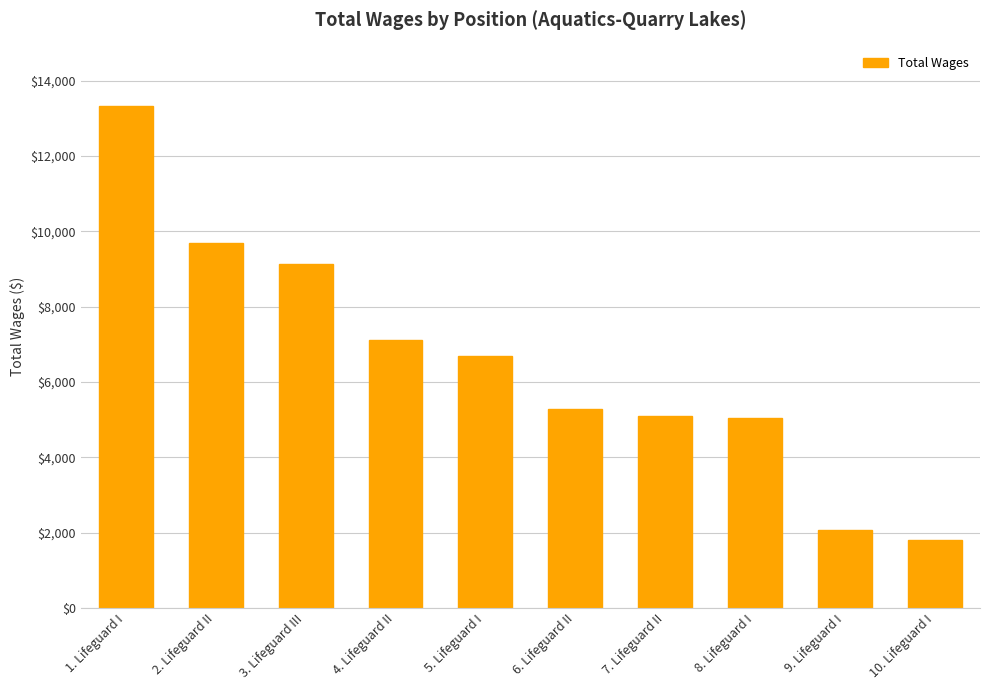

Where is the data nearest to the value 7565?

4. Lifeguard II